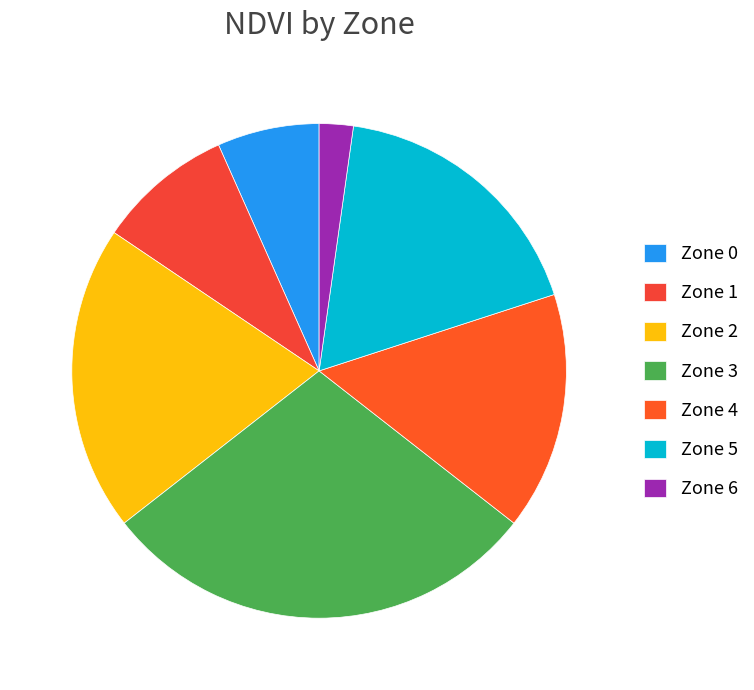

Between Zone 3 and Zone 6, which is larger?

Zone 3